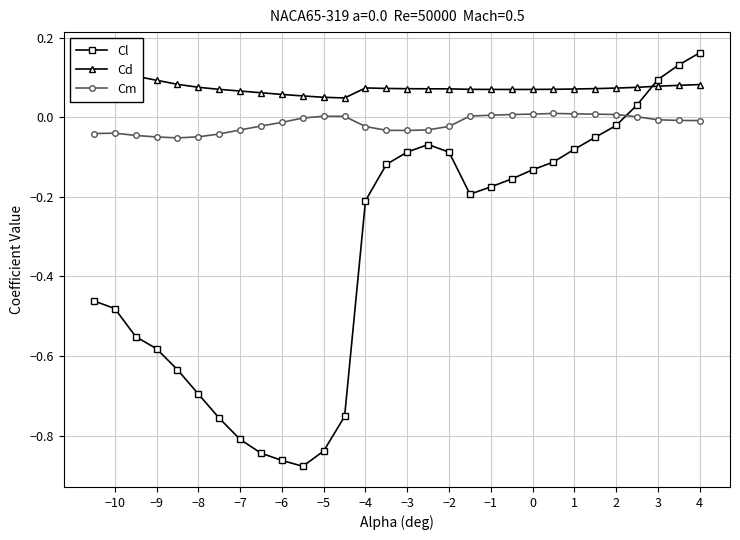

The Cl series shows -0.2 at −4. True or false?

True